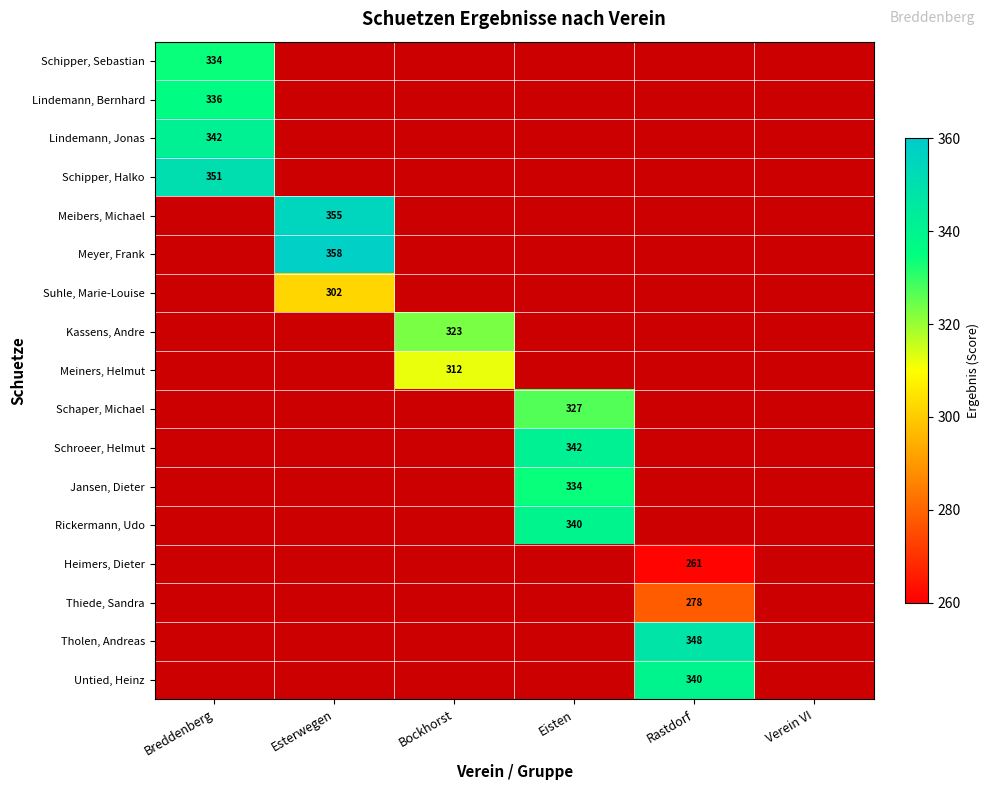

True or false: Lindemann, Bernhard has a value of 336 at Breddenberg.

True